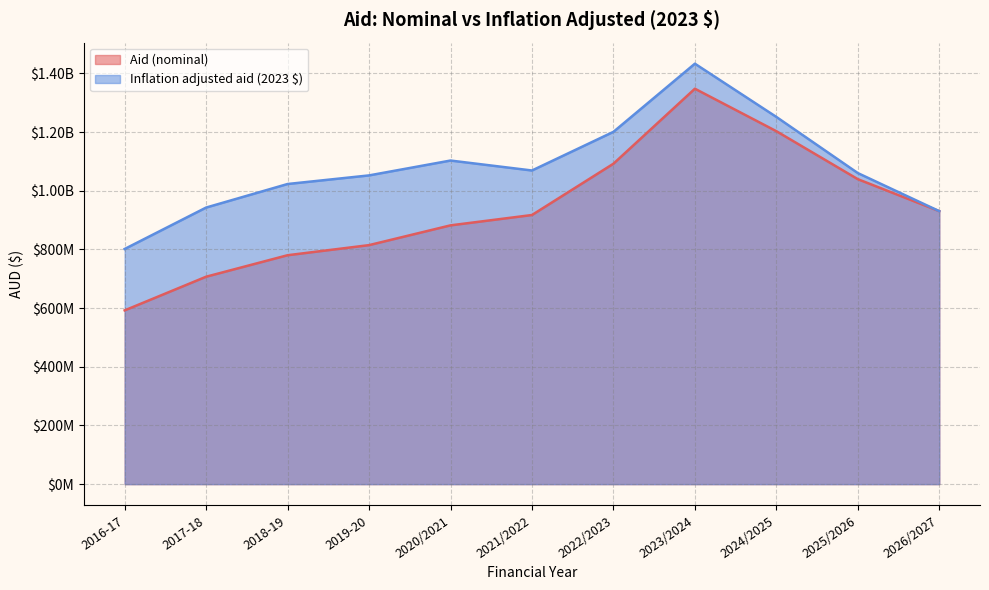

Reading left to right, transcribe all the data shown in this chart.

Aid (nominal): 592219000.0	706997000.0	780223000.0	814630000.0	882017000.0	917299000.0	1092138000.0	1347764000.0	1203010000.0	1039459779.8	930426299.6
Inflation adjusted aid (2023 $): 801517595.7	942718984.4	1022969010.9	1052296404.4	1102946180.6	1069026727.4	1200740879.0	1433062366.2	1251611604.0	1060248975.4	930426299.6